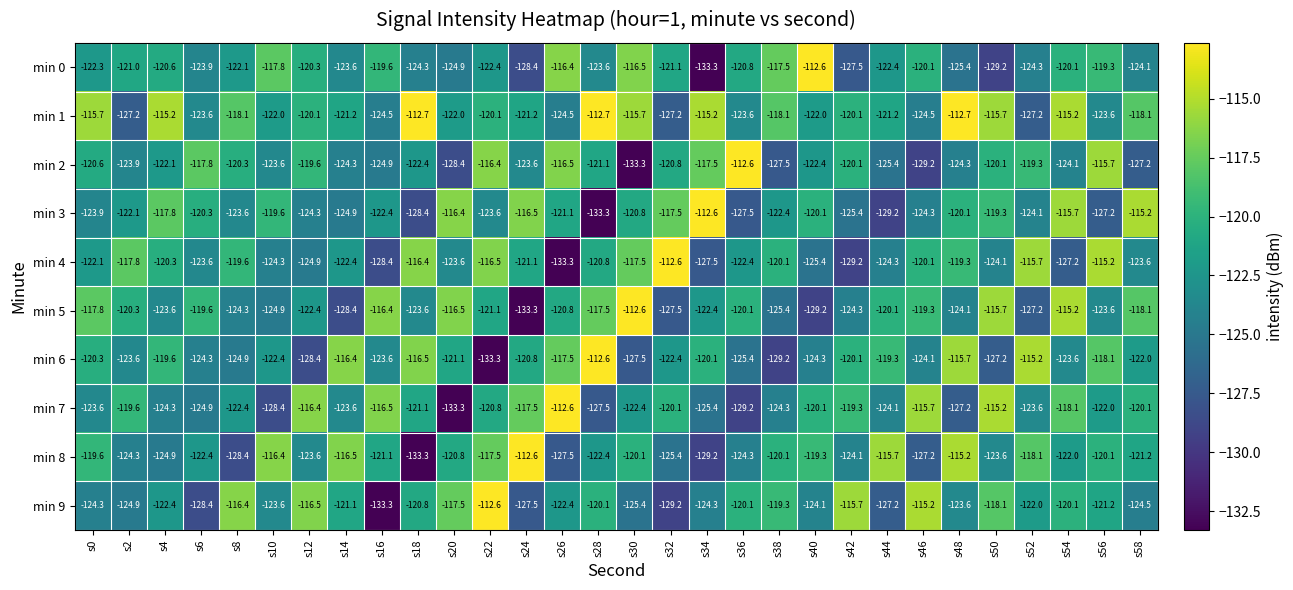

Which series has the largest total across all categories?

min 1